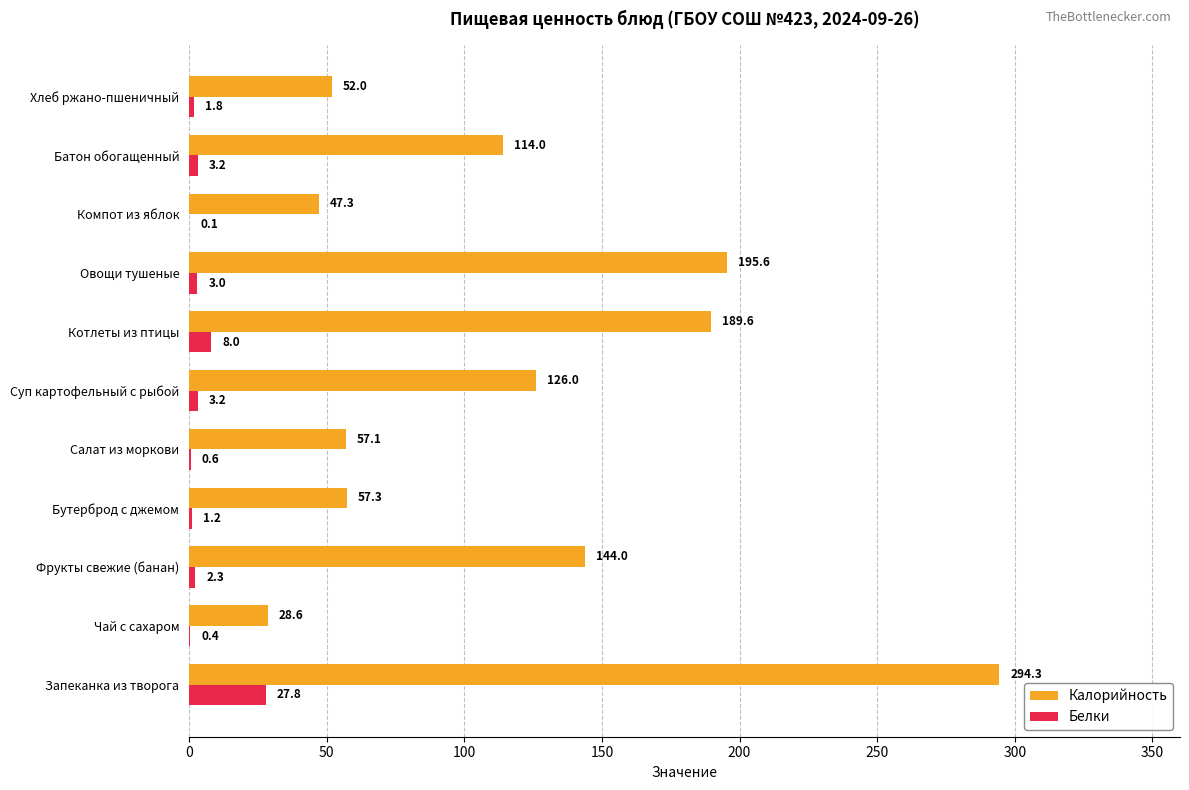

Which category has the highest value in the Белки series?

Запеканка из творога